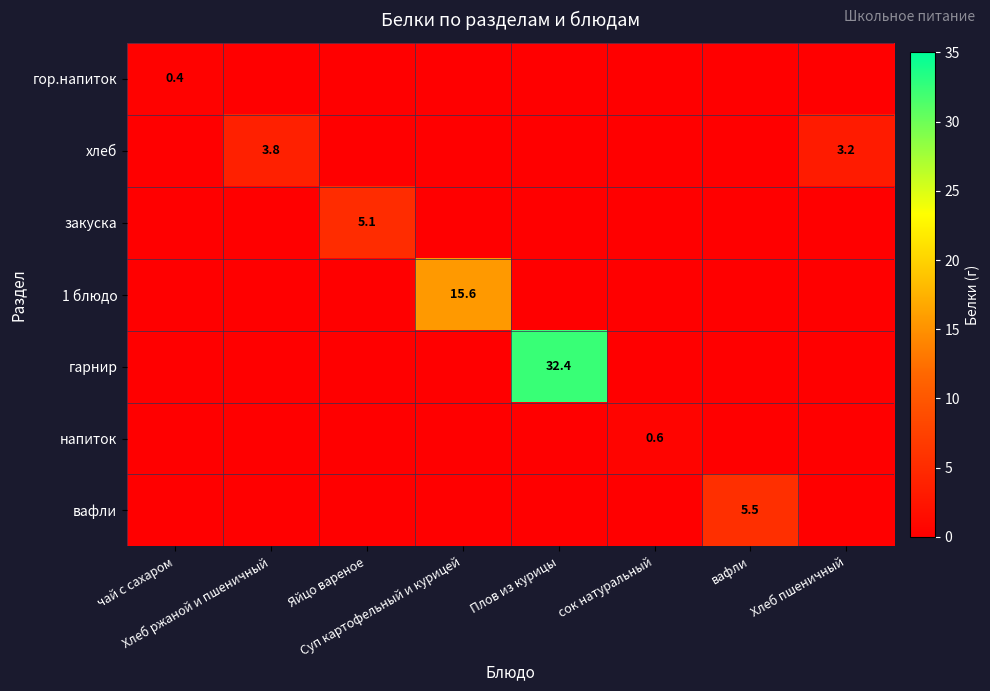

How many data points in 1 блюдо are above 0?

1